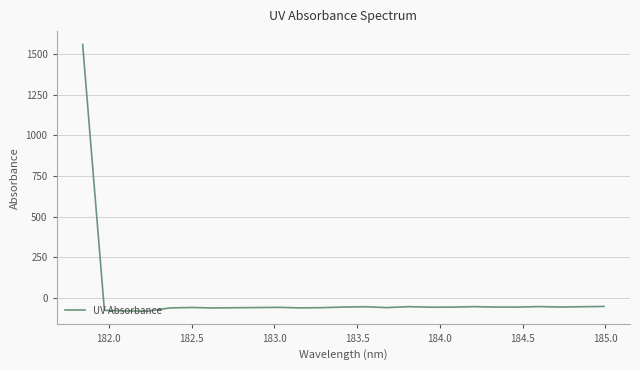

What is the difference between the maximum and minimum values?

1644.6